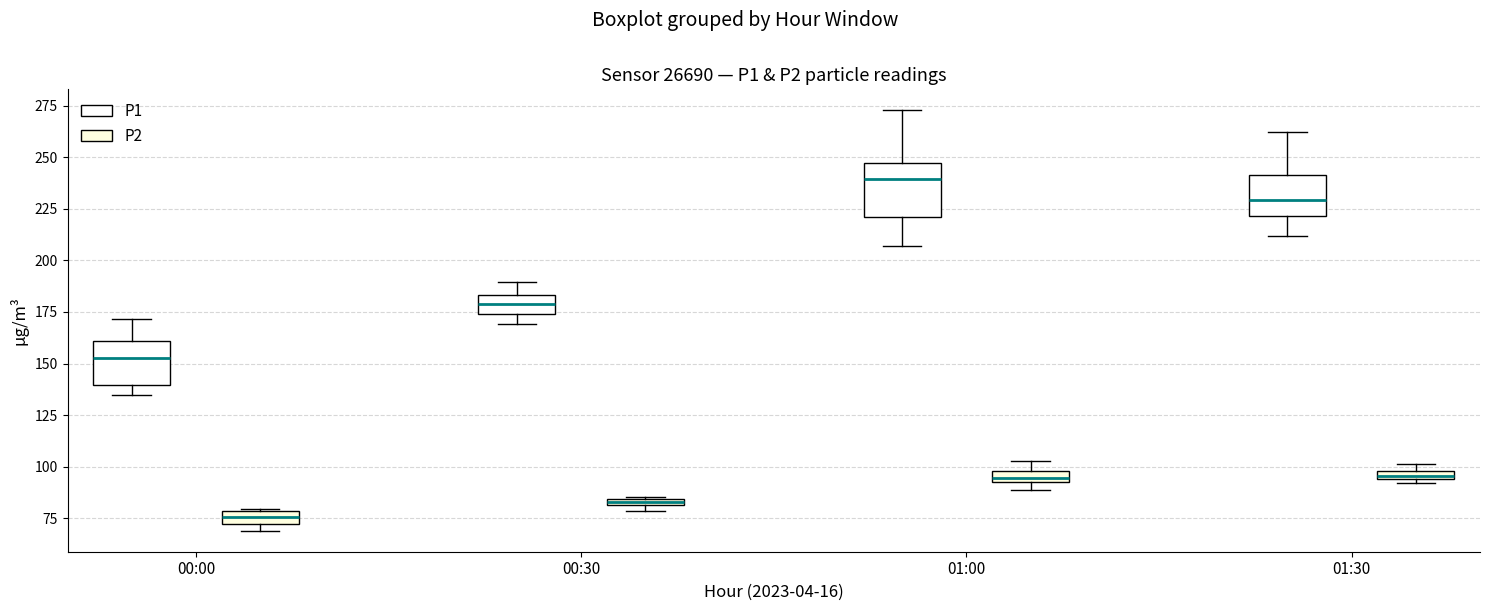

Where does the lower whisker of the box for 01:00 (P1) end on the y-axis? The values are not printed on the chart, so give them approximately, as read against the axis.

205